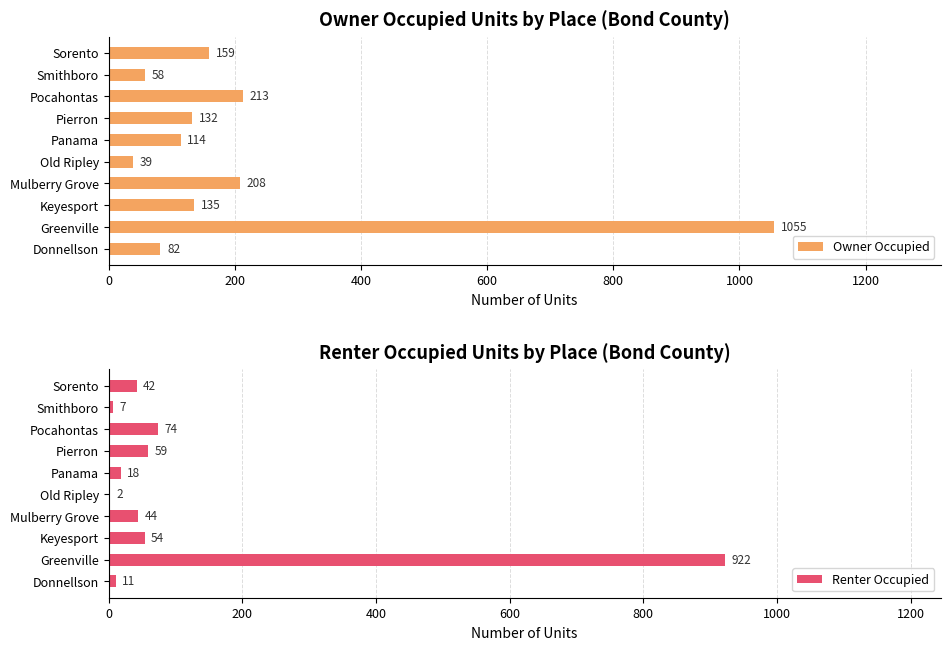

The Owner Occupied series shows 23 at Donnellson. True or false?

False